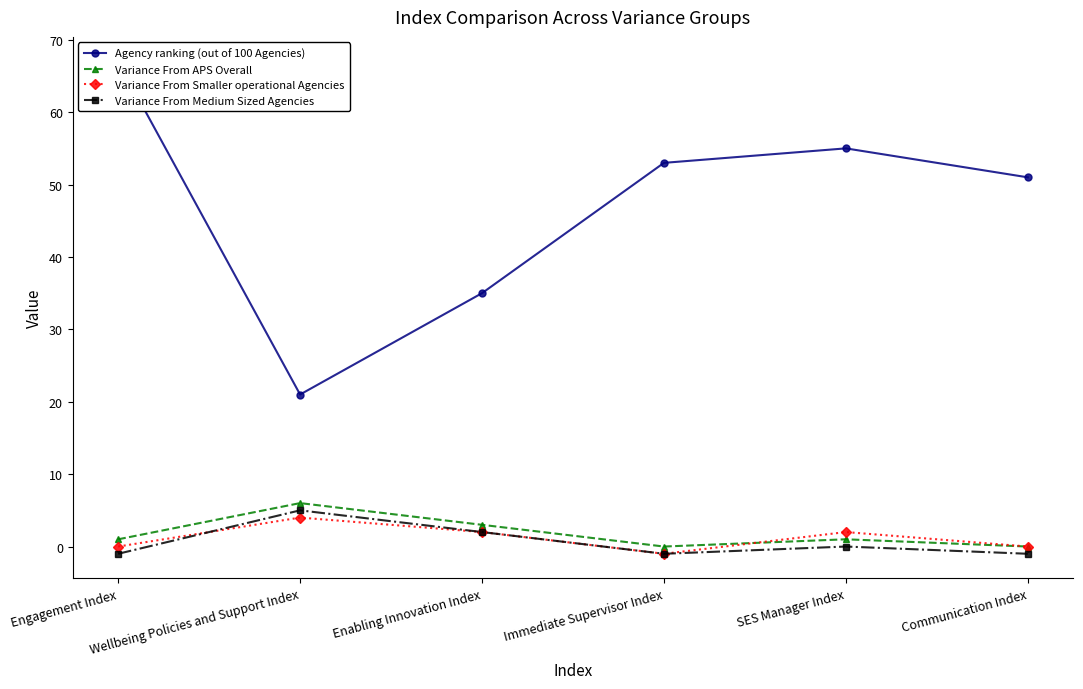

What is the highest value of the Variance From Smaller operational Agencies series?

4